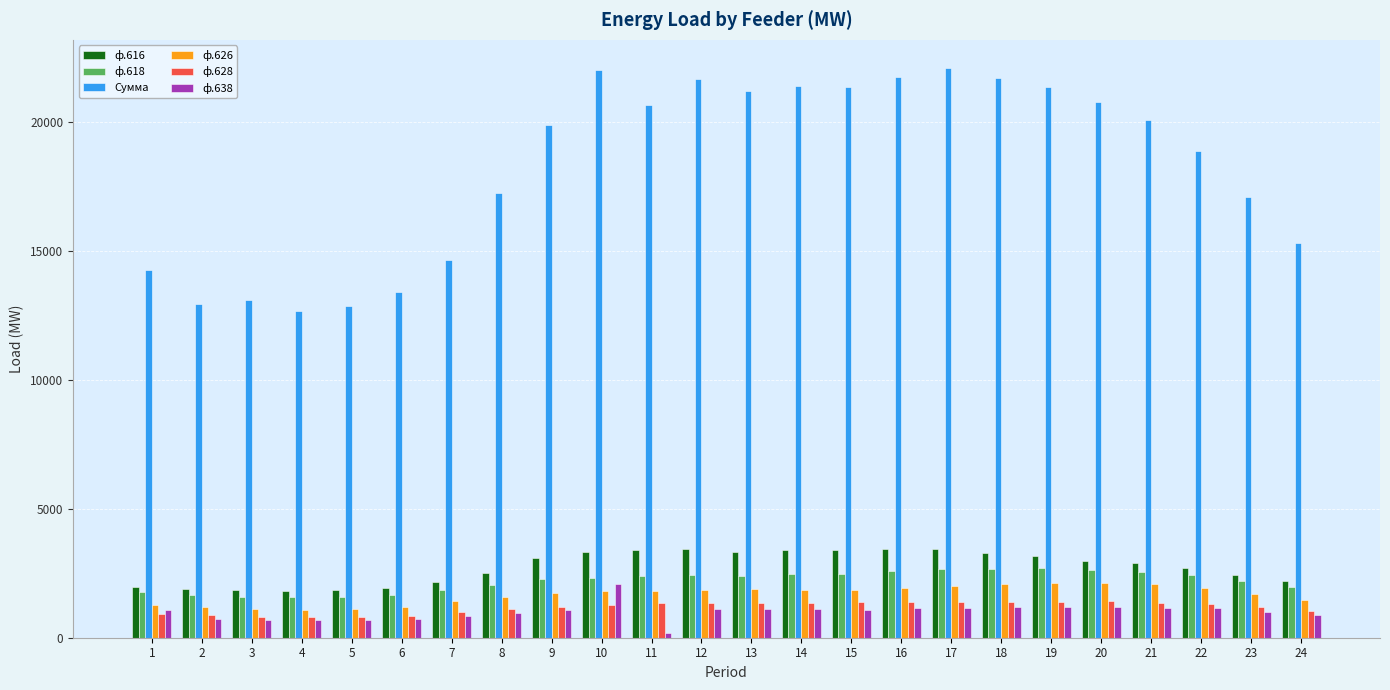

What is the sum of the ф.628 values at 3 and 9?

1987.2